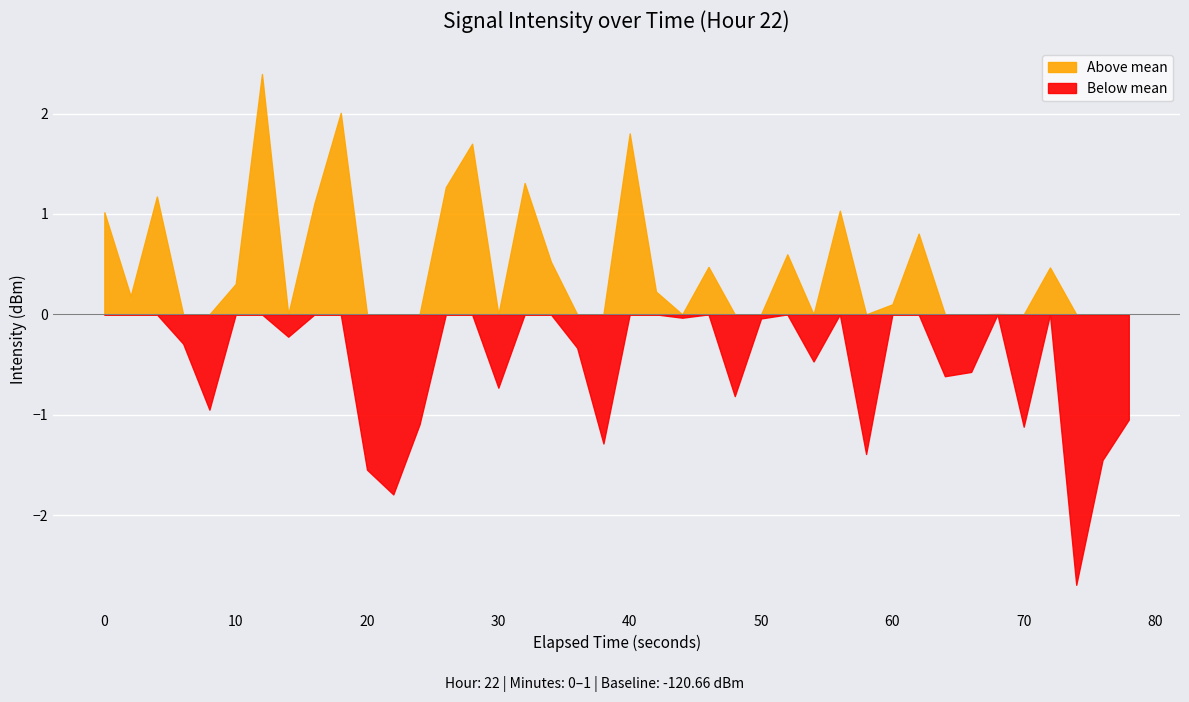

How many values exceed -120?

11